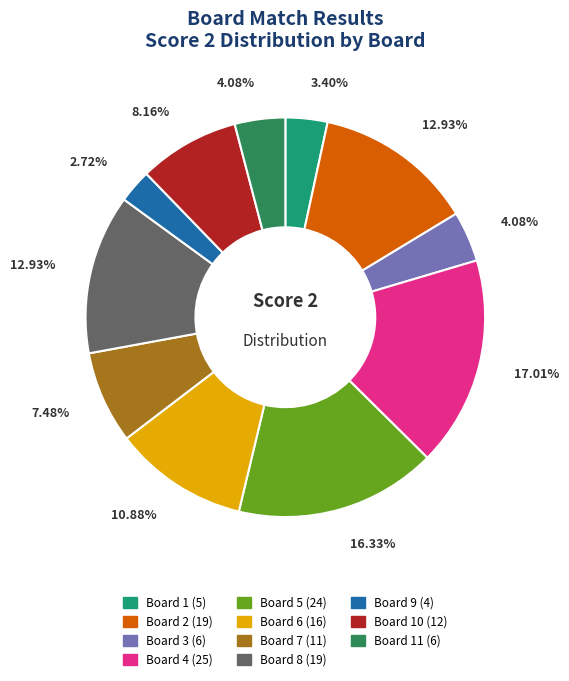

To the nearest percent, what is the average slice percentage?

9%